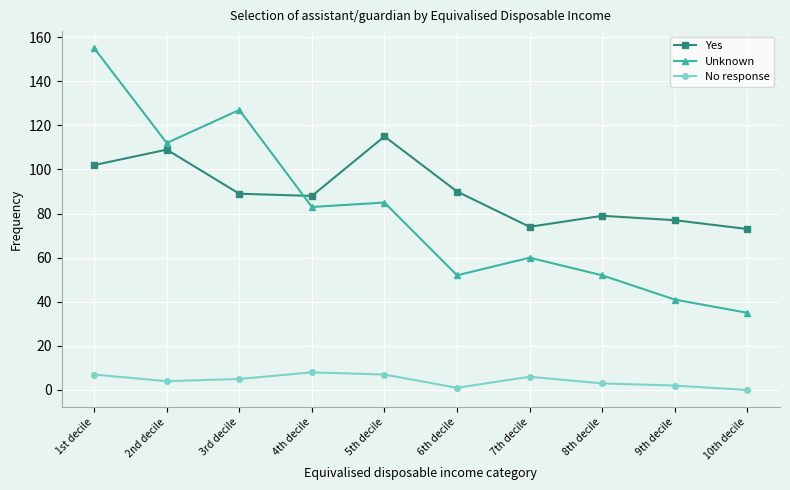

At which category is the sum across all series the highest?

1st decile